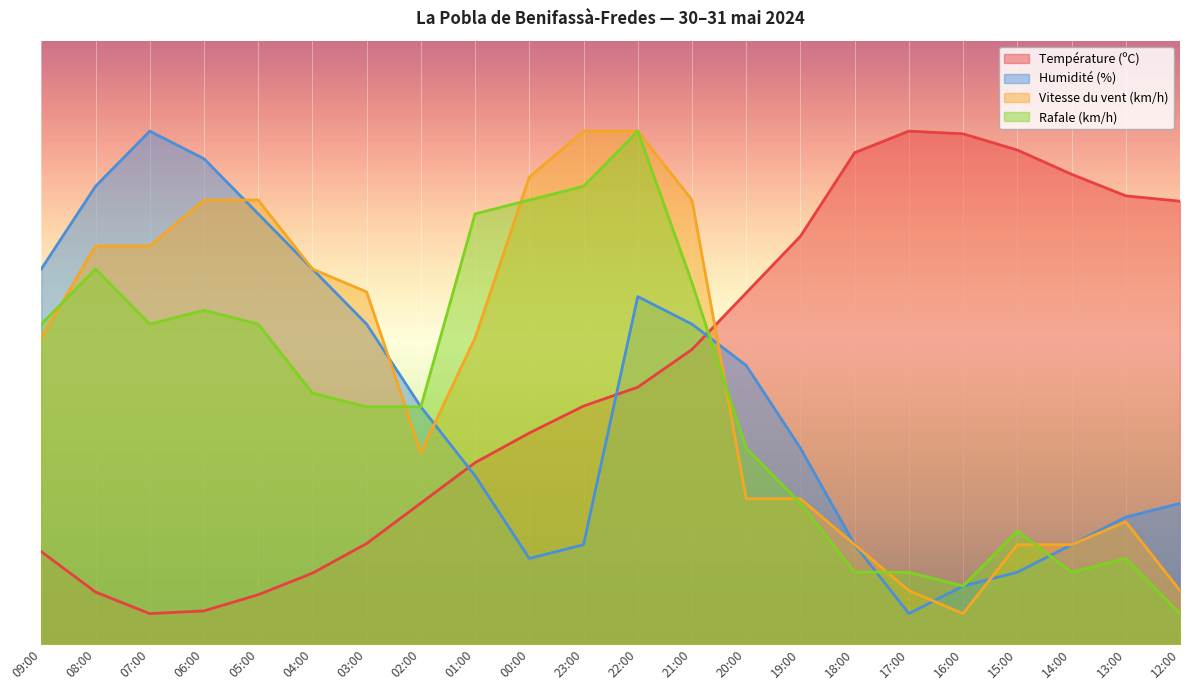

What is the label of the 4th point from the left?

06:00